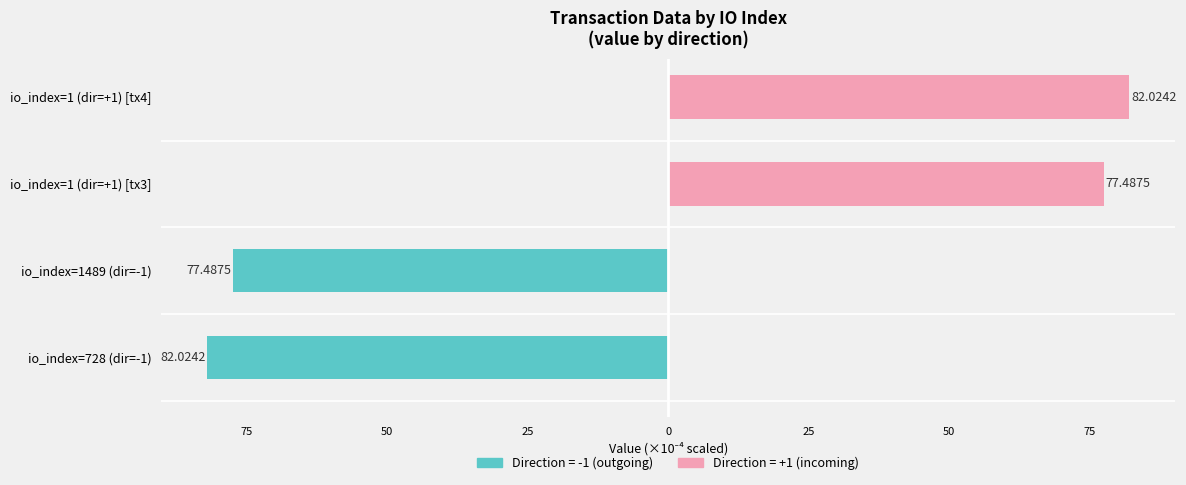

What is the label of the 3rd bar from the right?

io_index=1489 (dir=-1)